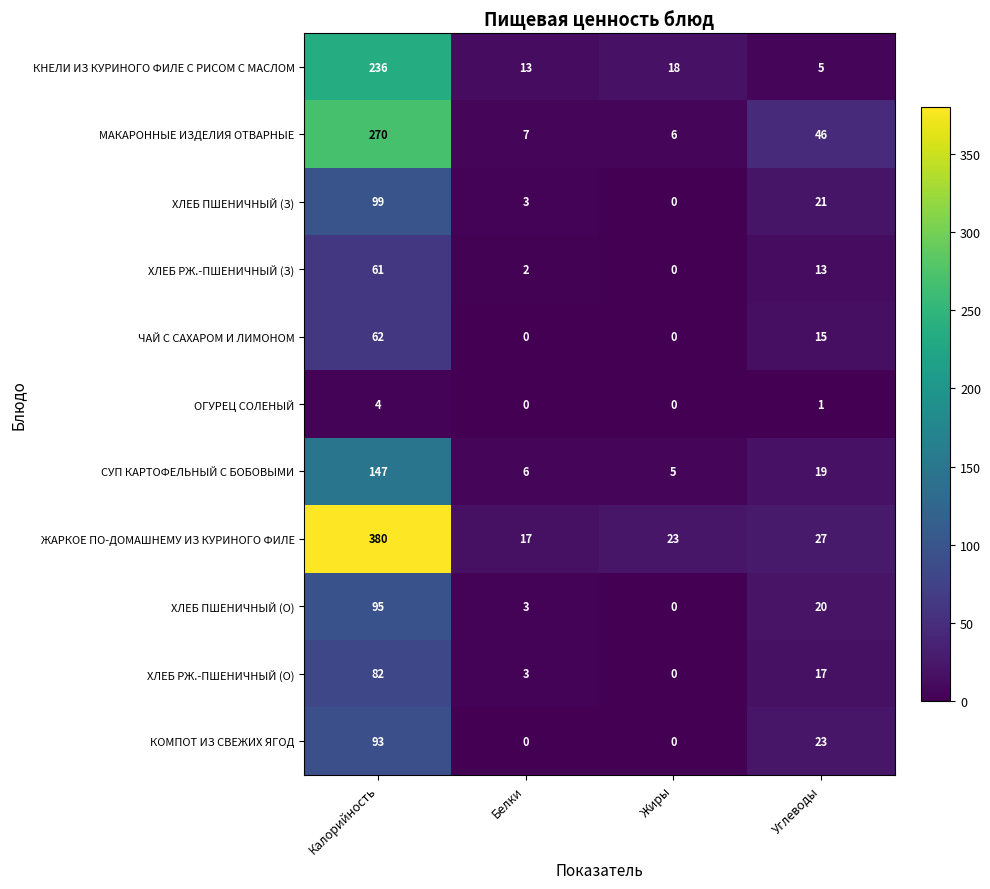

Which series has the widest spread of values?

ЖАРКОЕ ПО-ДОМАШНЕМУ ИЗ КУРИНОГО ФИЛЕ